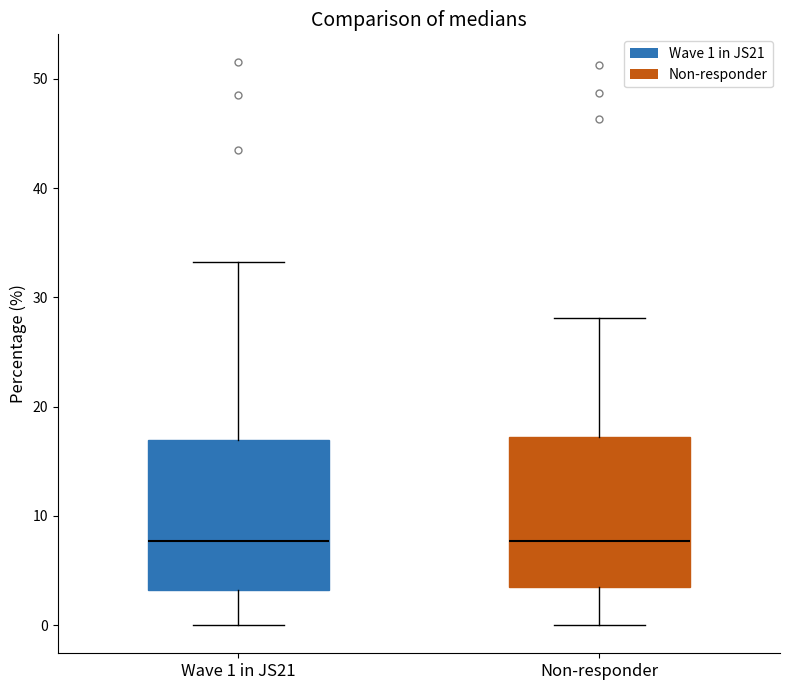

Where is the upper edge of the box for Non-responder on the y-axis? The values are not printed on the chart, so give them approximately, as read against the axis.

17